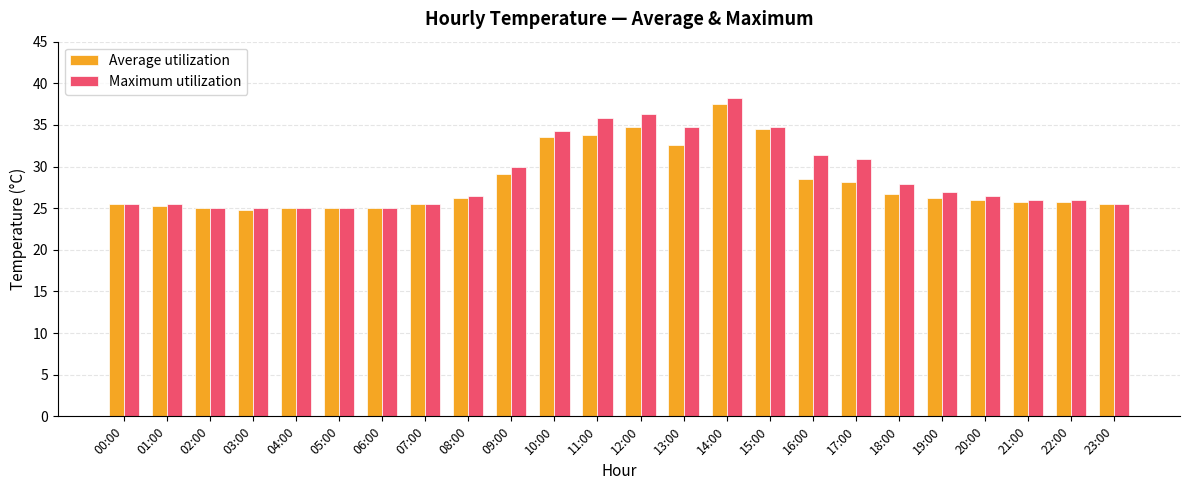

Which series changed the most between 02:00 and 11:00?

Maximum utilization